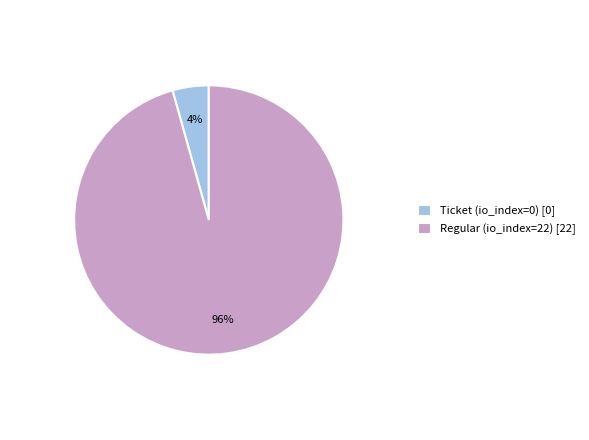

Is the sum of Ticket (io_index=0) [0] and Regular (io_index=22) [22] greater than half?

Yes